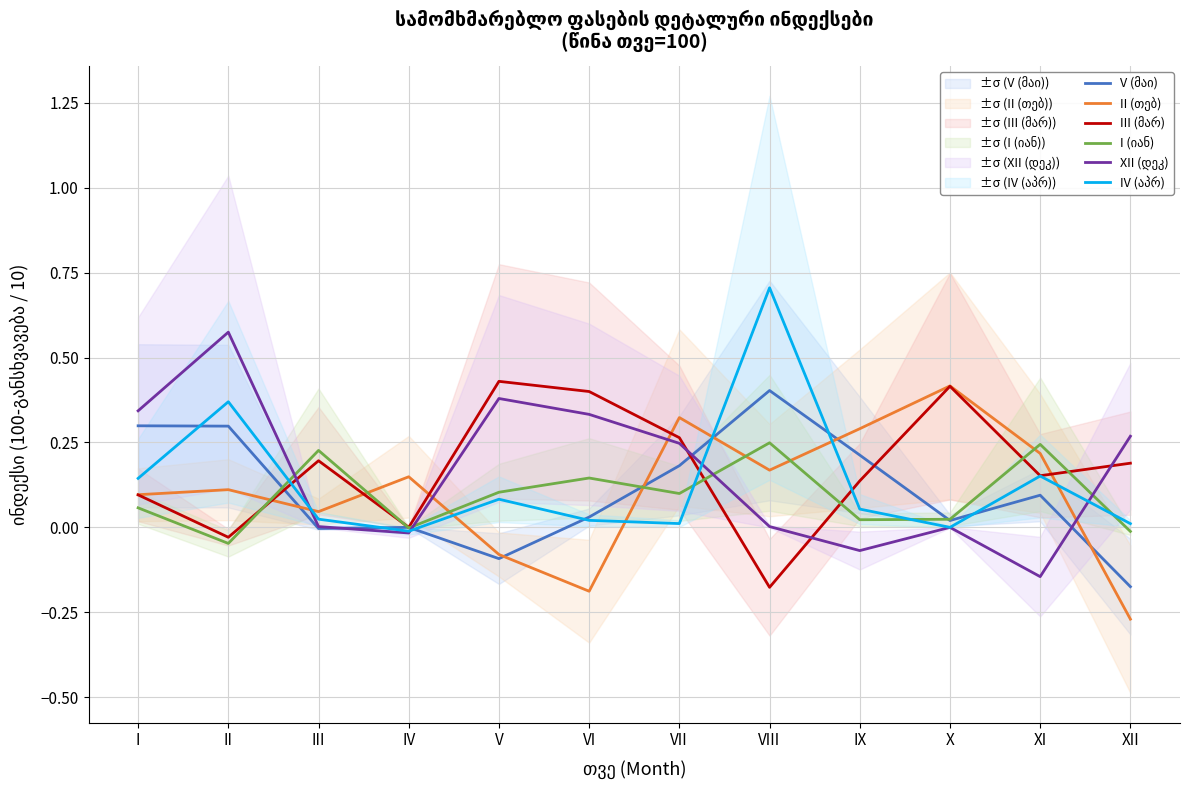

Reading right to left, list all the values displayed in this chart.

V (მაი): -0.2	0.1	0.0	0.2	0.4	0.2	0.0	-0.1	0.0	-0.0	0.3	0.3
II (თებ): -0.3	0.2	0.4	0.3	0.2	0.3	-0.2	-0.1	0.1	0.0	0.1	0.1
III (მარ): 0.2	0.2	0.4	0.1	-0.2	0.3	0.4	0.4	0.0	0.2	-0.0	0.1
I (იან): -0.0	0.2	0.0	0.0	0.2	0.1	0.1	0.1	-0.0	0.2	-0.0	0.1
XII (დეკ): 0.3	-0.1	0.0	-0.1	0.0	0.2	0.3	0.4	-0.0	0.0	0.6	0.3
IV (აპრ): 0.0	0.2	0.0	0.1	0.7	0.0	0.0	0.1	-0.0	0.0	0.4	0.1